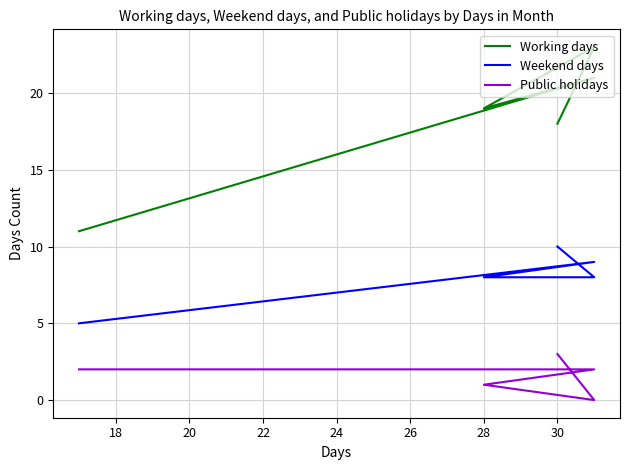

What is the maximum value for Working days?

23